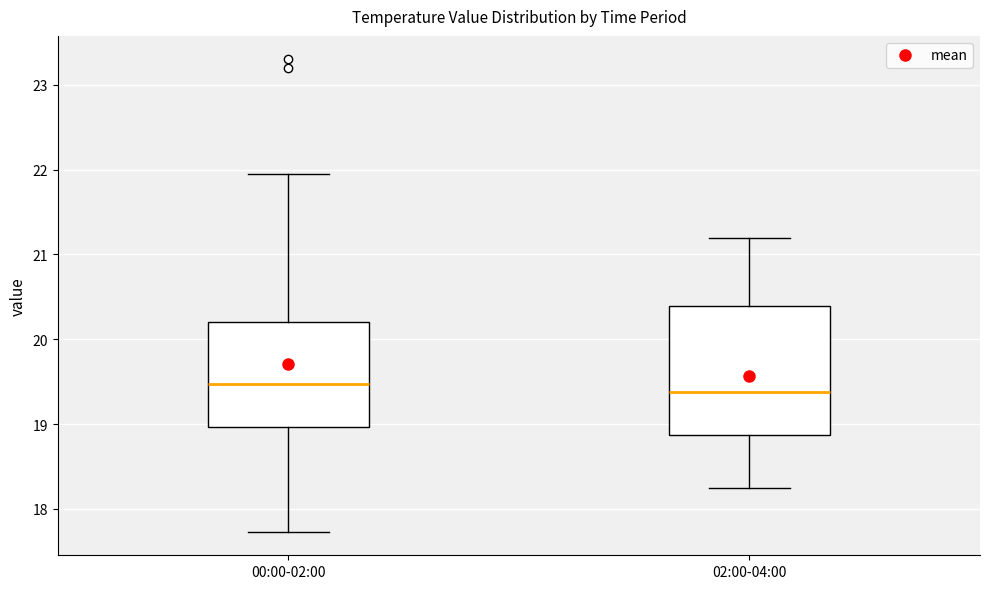

Comparing the boxes themselves (not the whiskers), which one is the tallest?

02:00-04:00